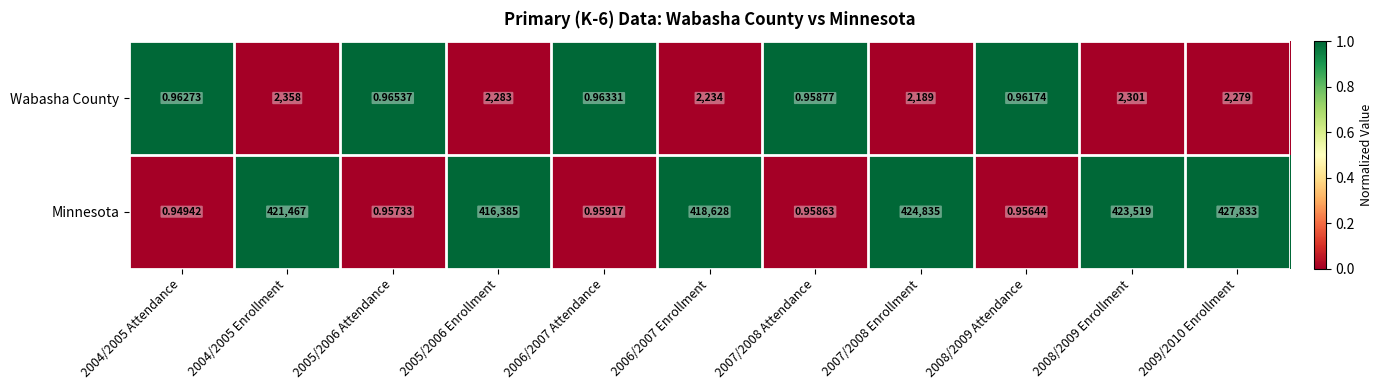

At which category is the sum across all series the highest?

2009/2010 Enrollment